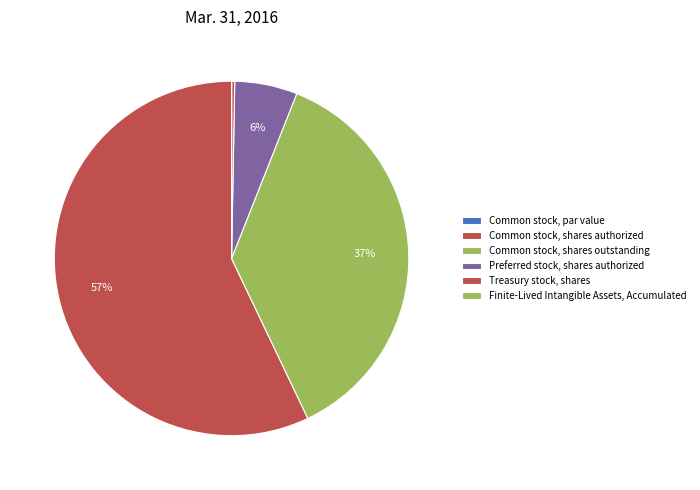

Is there any slice that represents more than half of the pie?

Yes